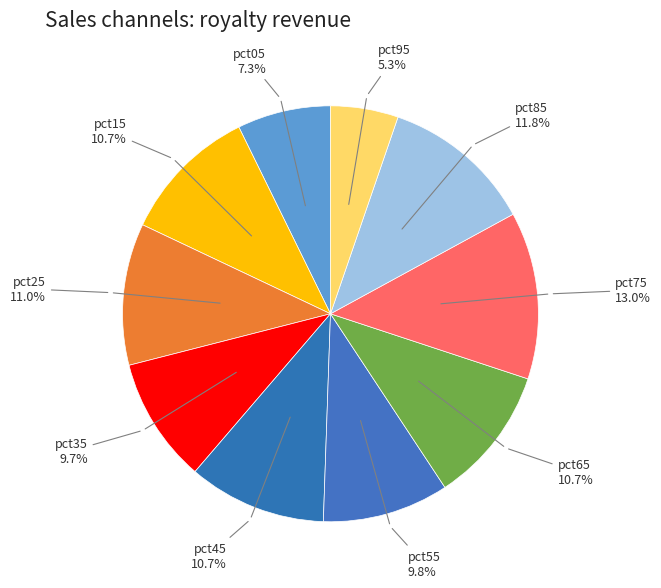

How many segments does this pie chart have?

10